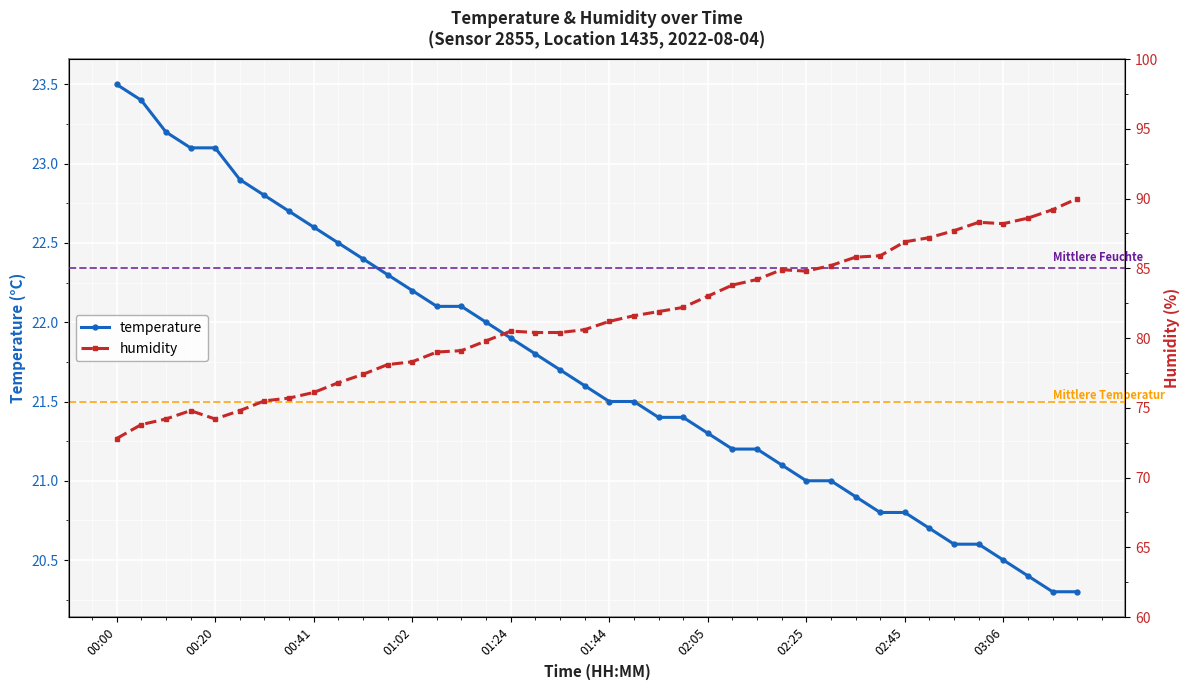

What is the average value of the temperature series?

21.7